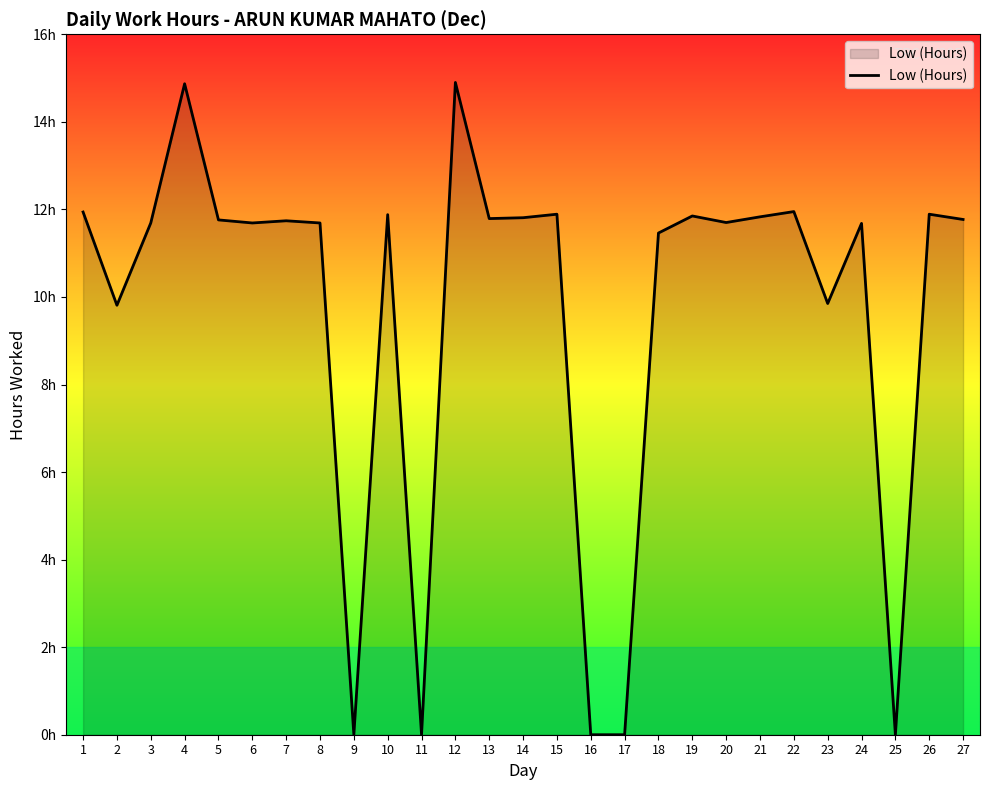

Does the chart have visible grid lines?

No